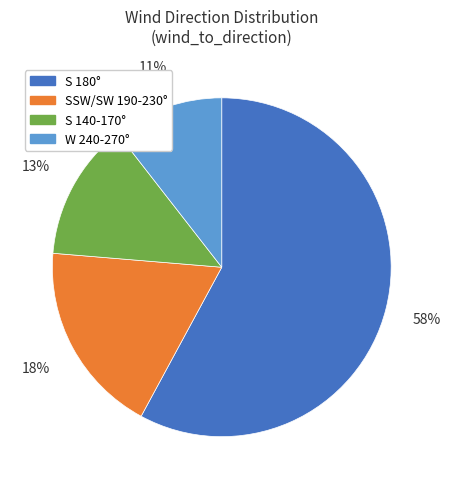

Which category has the smallest portion of the pie?

W 240-270°